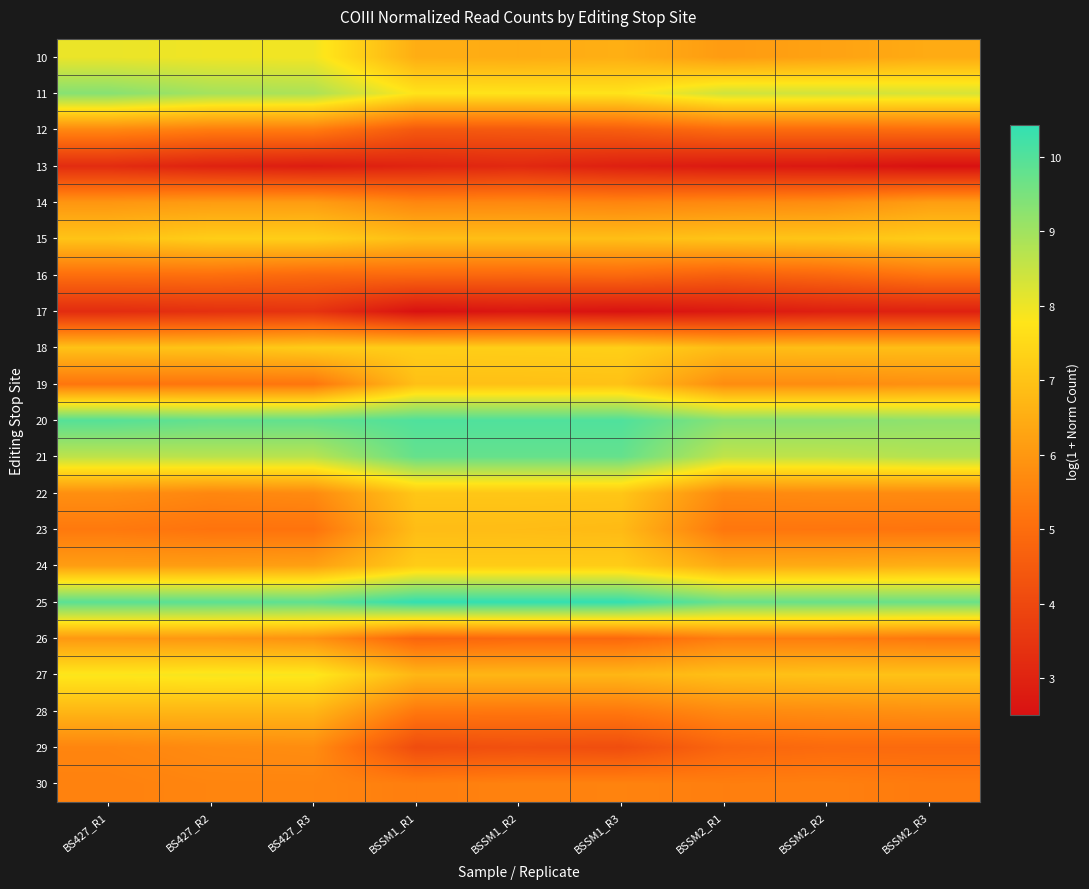

How many categories are shown in the chart?

9